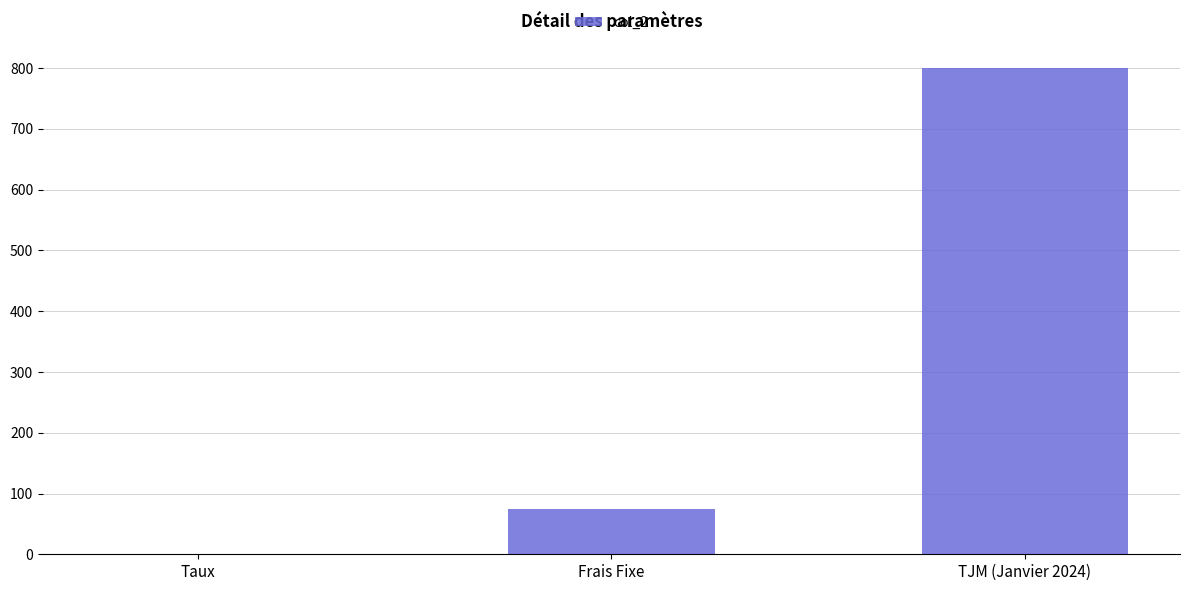

Is it true that the value at Frais Fixe is 21.3?

False